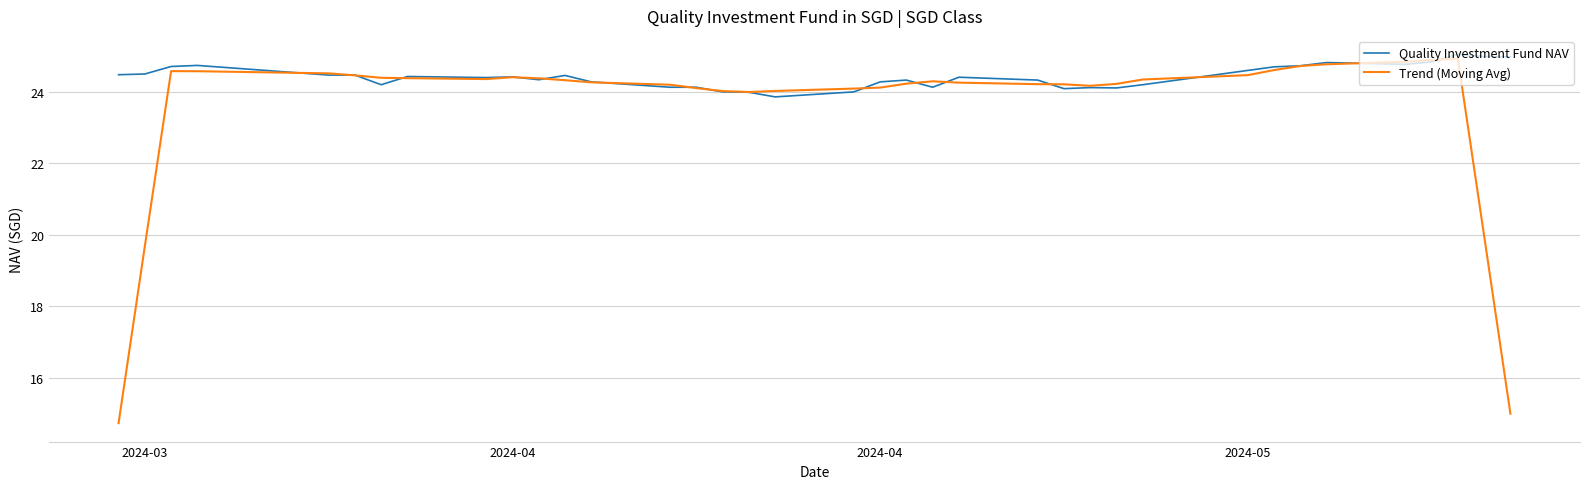

Which series has the widest spread of values?

Trend (Moving Avg)